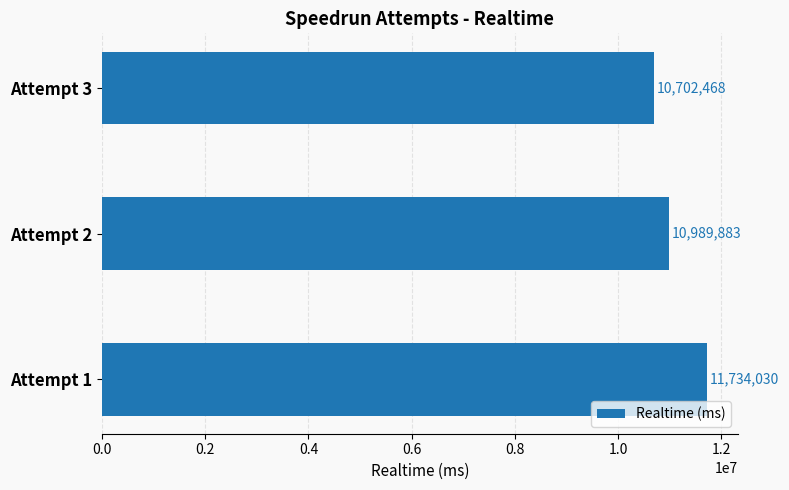

What is the average value?

11142127